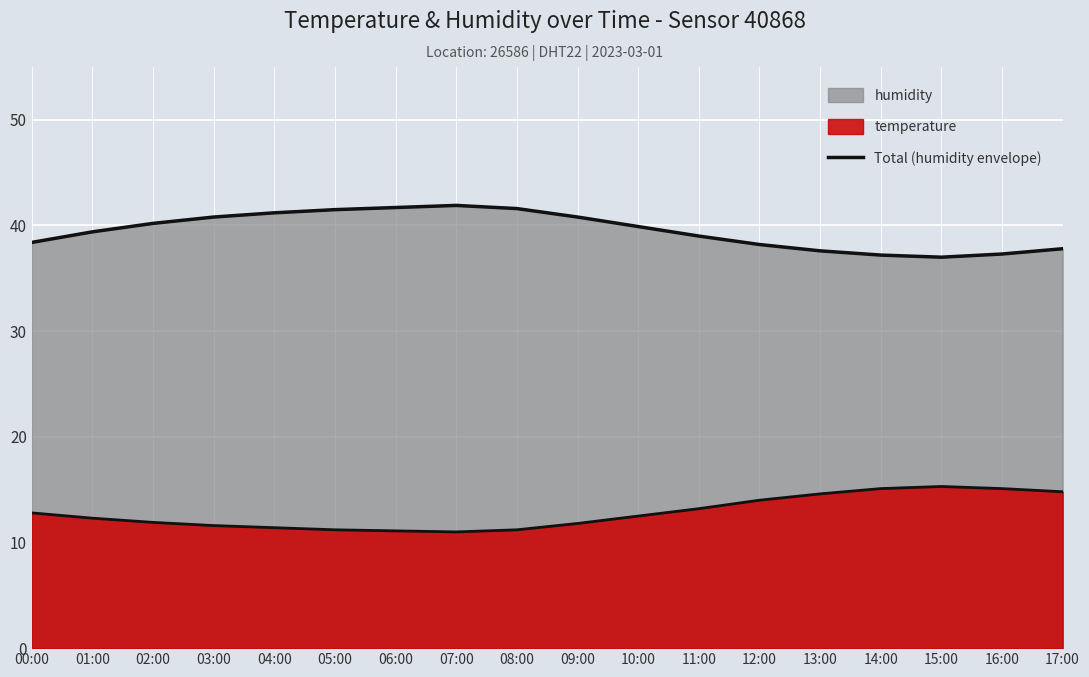

What is the approximate value at 08:00?

41.6